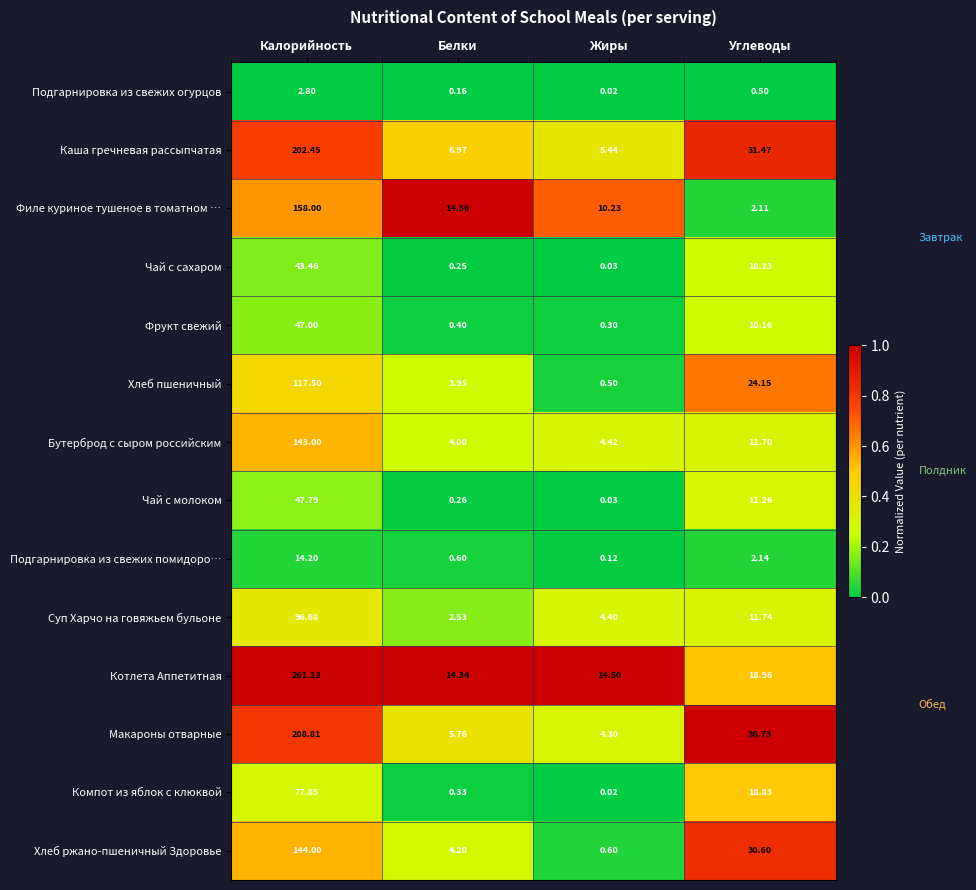

At which category is the sum across all series the highest?

Калорийность